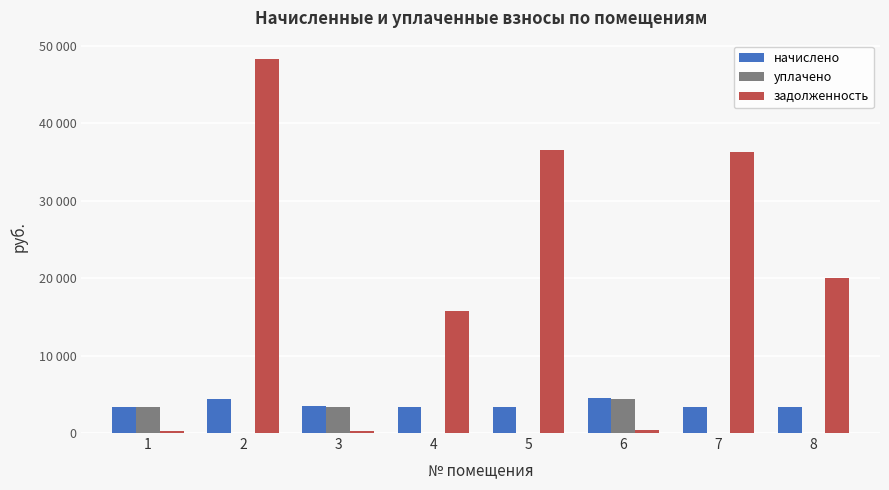

What are all the series names shown in the legend?

начислено, уплачено, задолженность